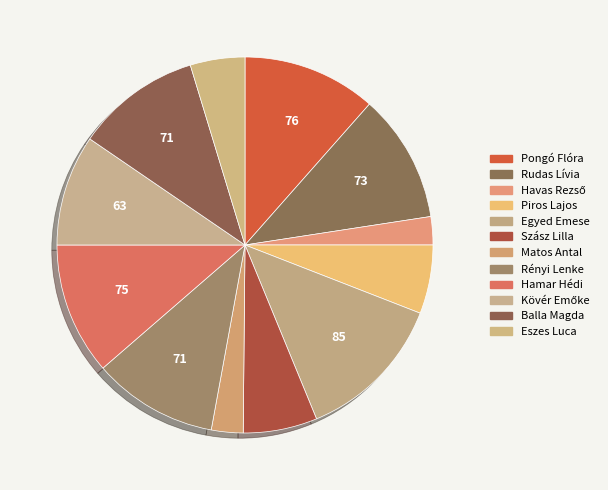

What is the ratio of the value at Pongó Flóra to the value at Hamar Hédi?

1.0